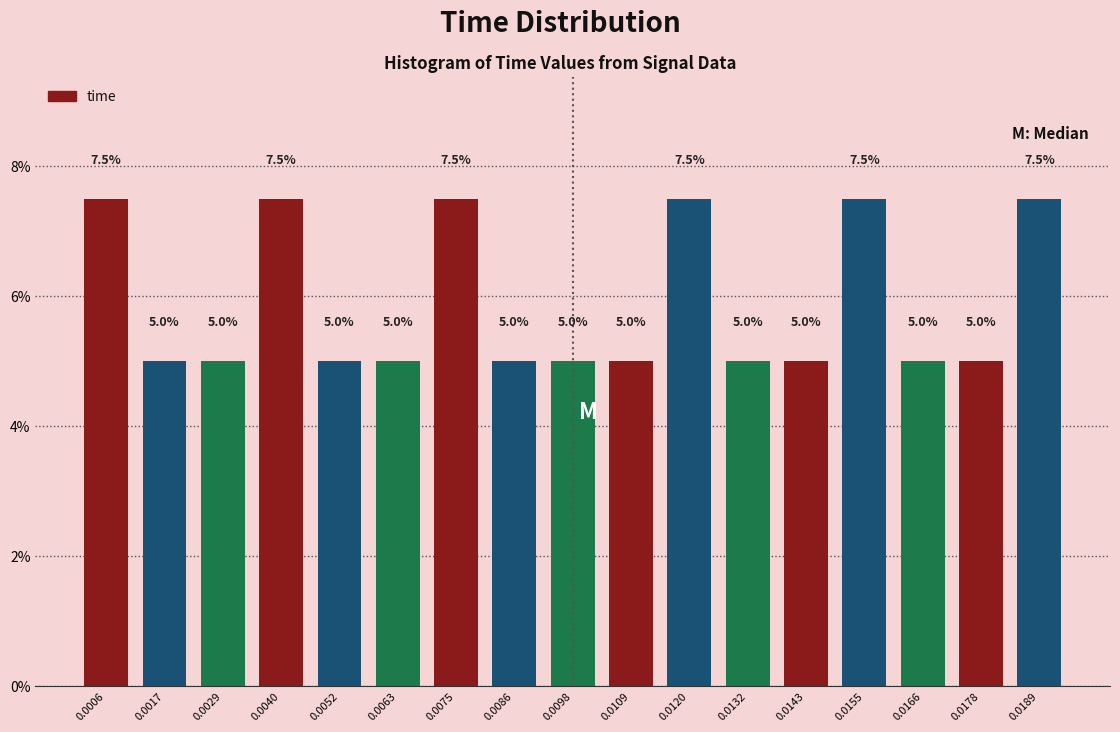

Reading left to right, list all the values displayed in this chart.

0.0006=7.5	0.0017=5.0	0.0029=5.0	0.0040=7.5	0.0052=5.0	0.0063=5.0	0.0075=7.5	0.0086=5.0	0.0098=5.0	0.0109=5.0	0.0120=7.5	0.0132=5.0	0.0143=5.0	0.0155=7.5	0.0166=5.0	0.0178=5.0	0.0189=7.5